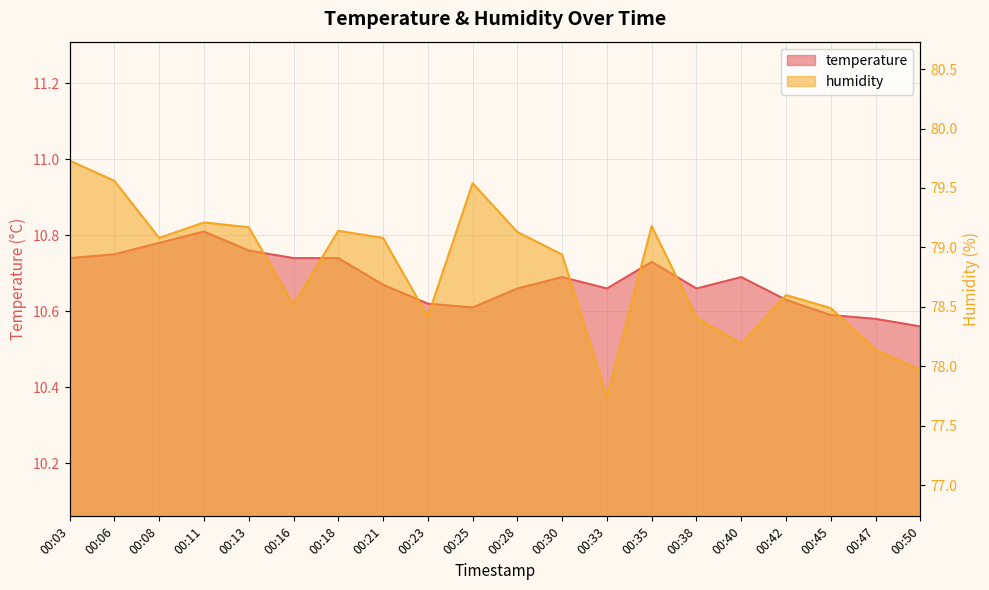

Rank the series by their maximum value, from highest to lowest.

humidity, temperature